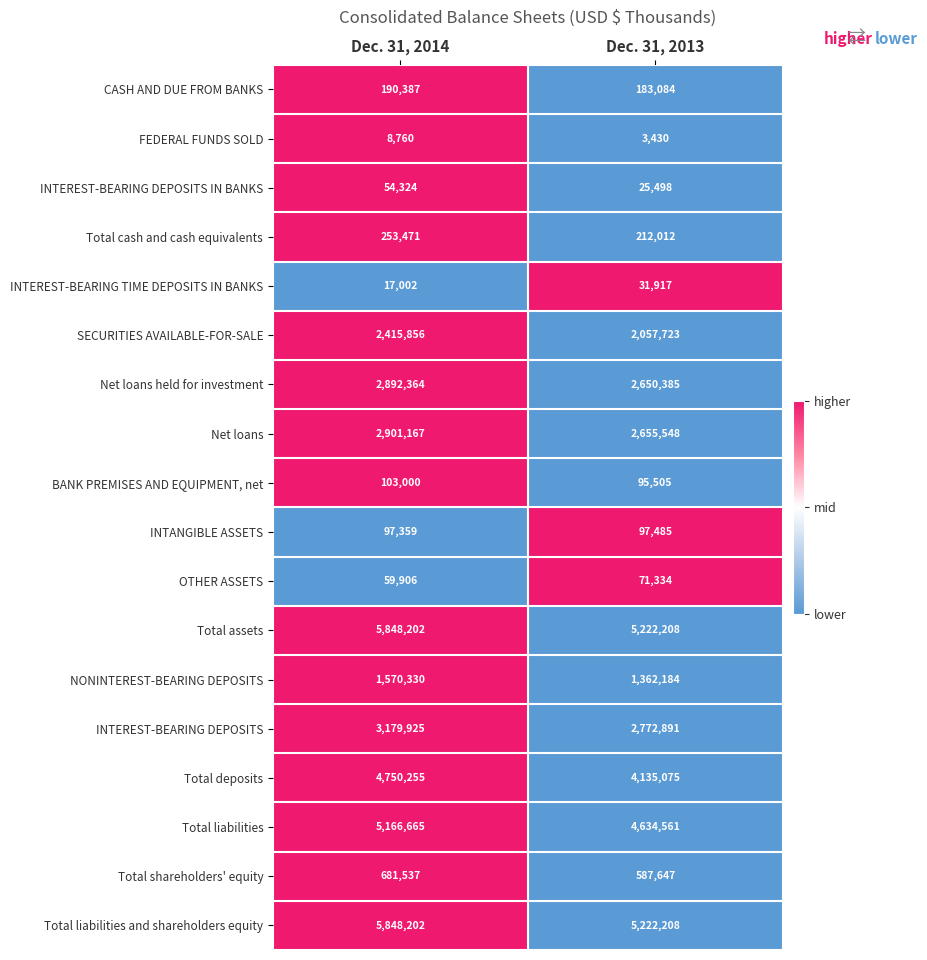

The INTEREST-BEARING DEPOSITS series shows 4167385 at Dec. 31, 2014. True or false?

False